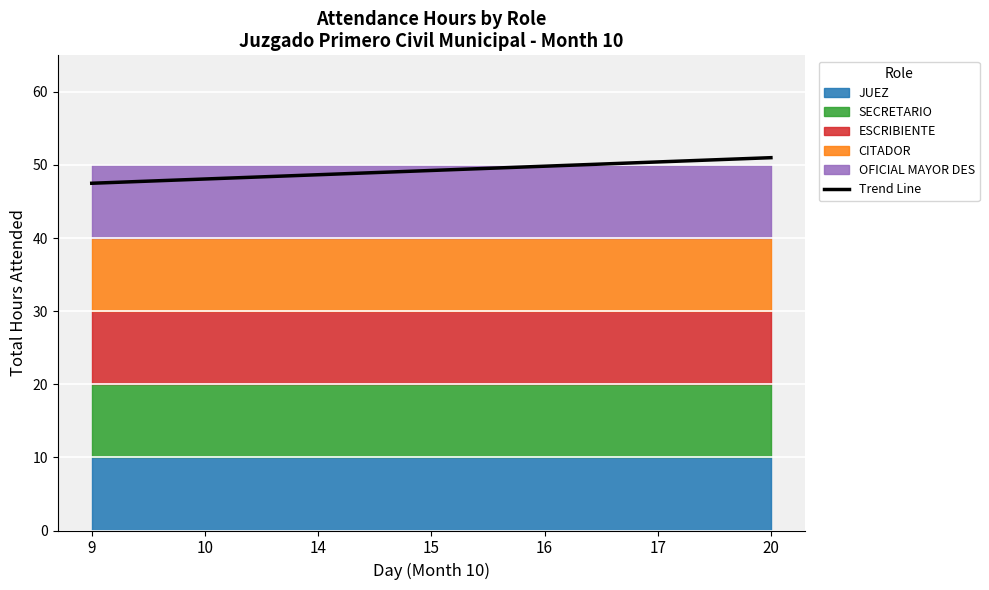

Where is the data nearest to the value 49?

15